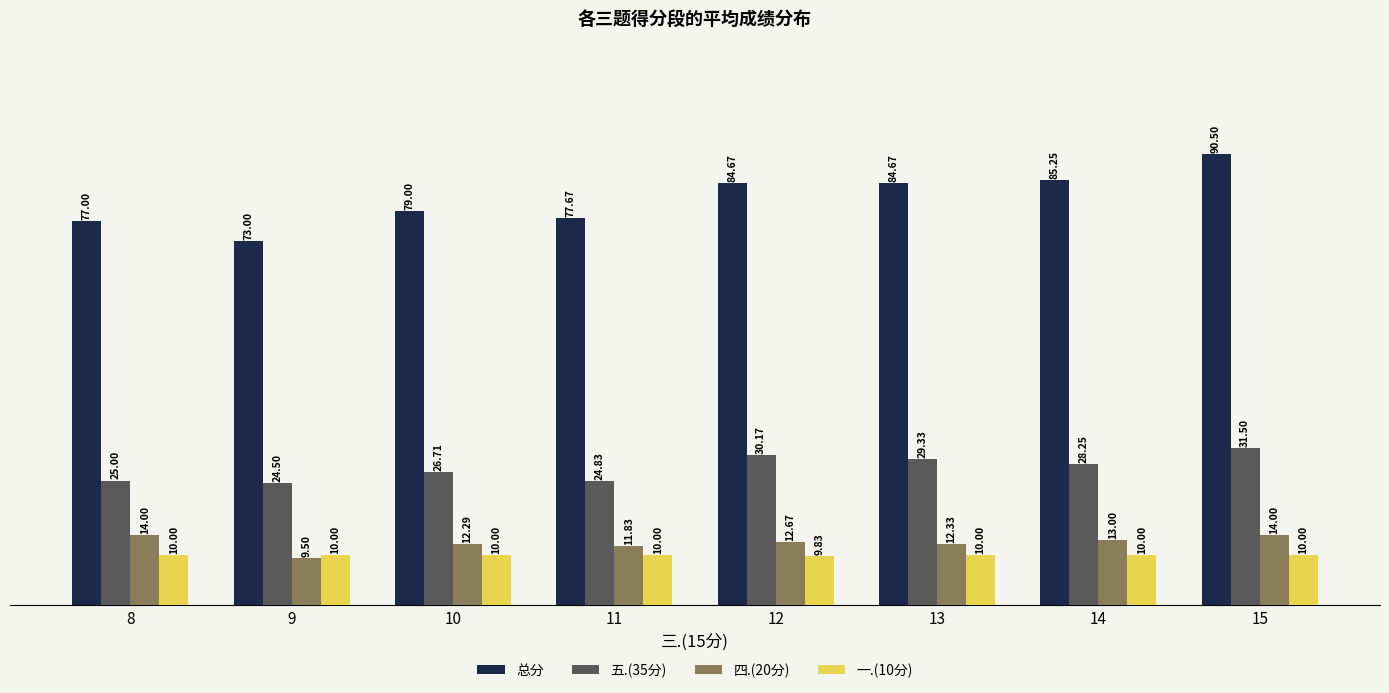

At which category does the chart reach its minimum across all series?

9